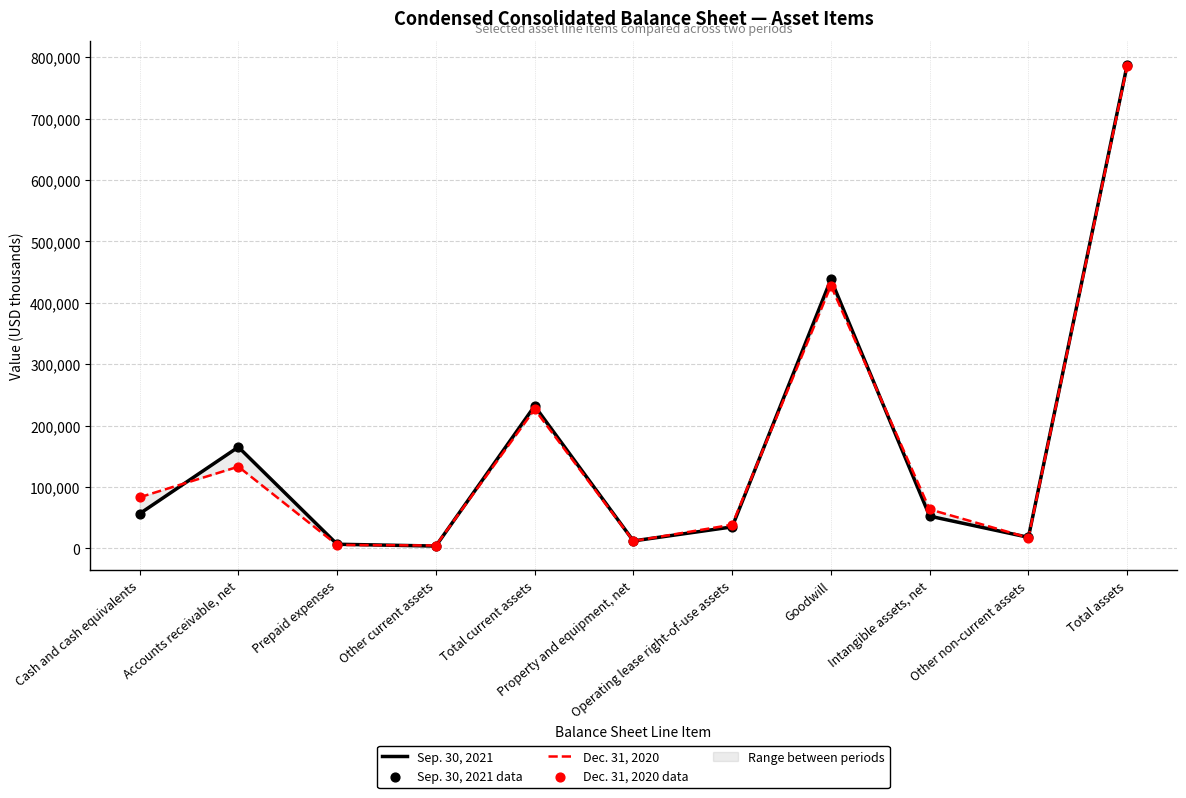

Which series has the largest total across all categories?

Sep. 30, 2021